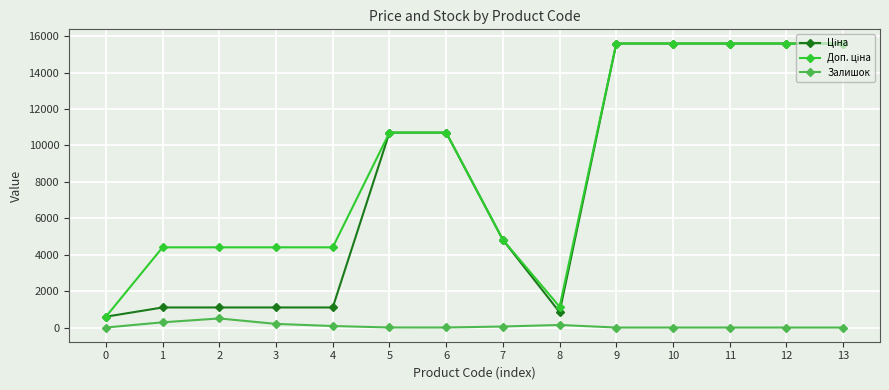

What is the maximum value shown in the chart?

15590.4